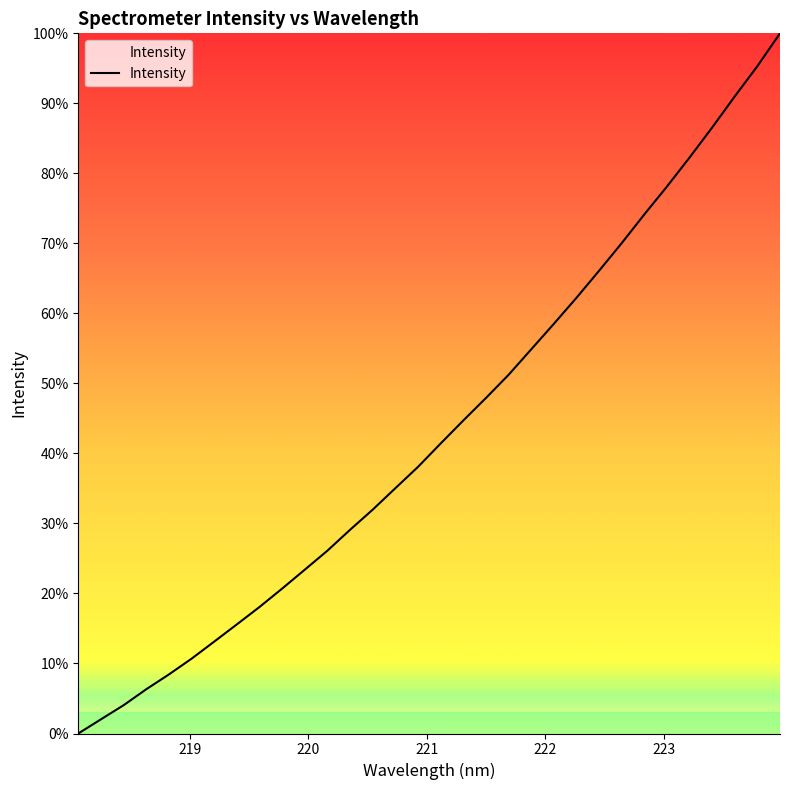

What is the difference between the maximum and minimum values?

100.0